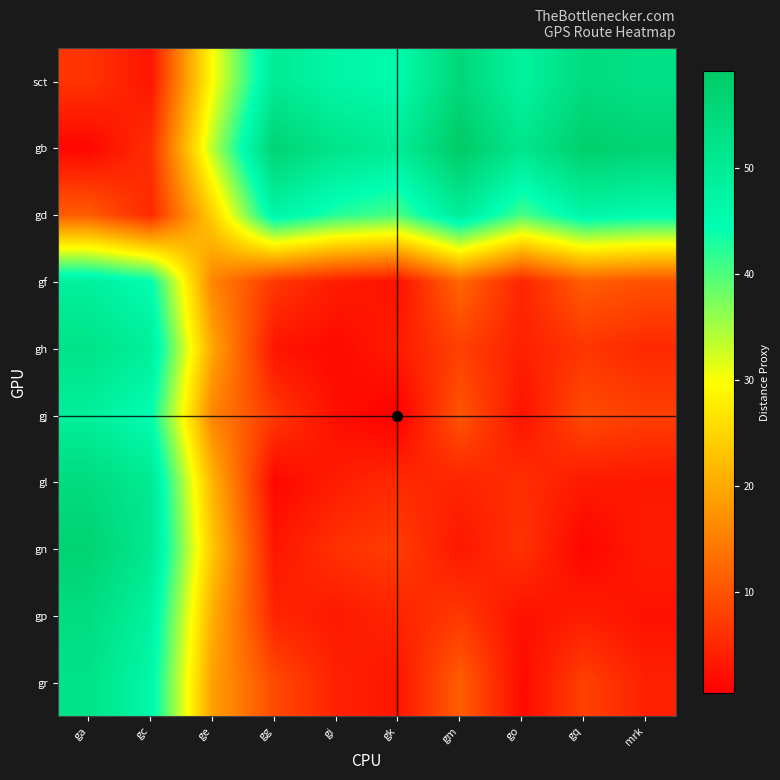

List the series in order of their peak value, lowest first.

gf, gj, gd, gr, gh, gp, gl, sct, gn, gb